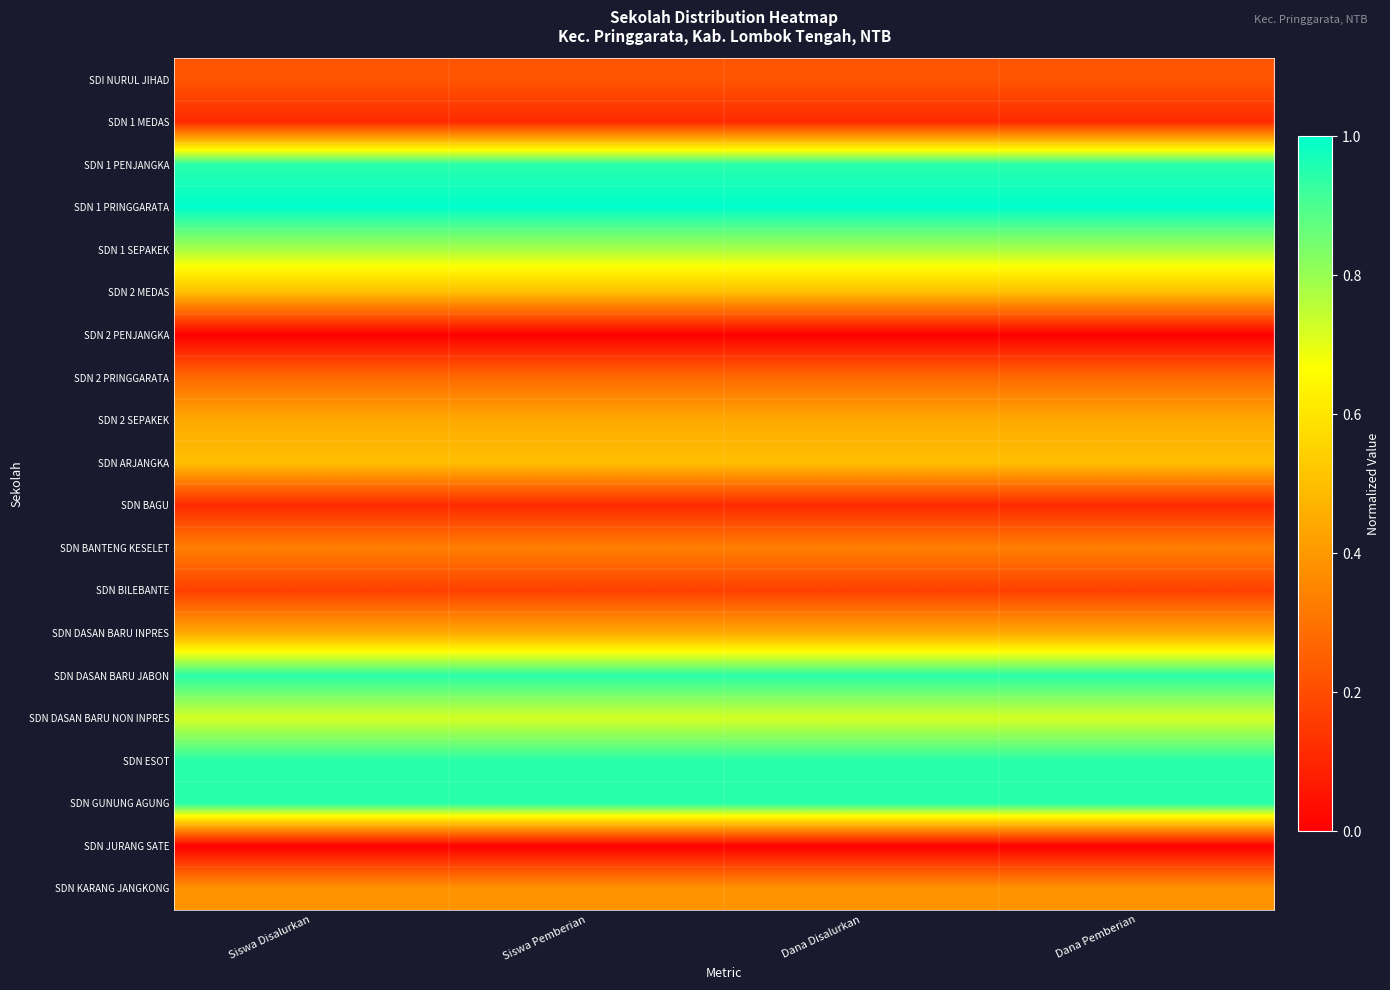

At how many categories does at least one series exceed 0?

4